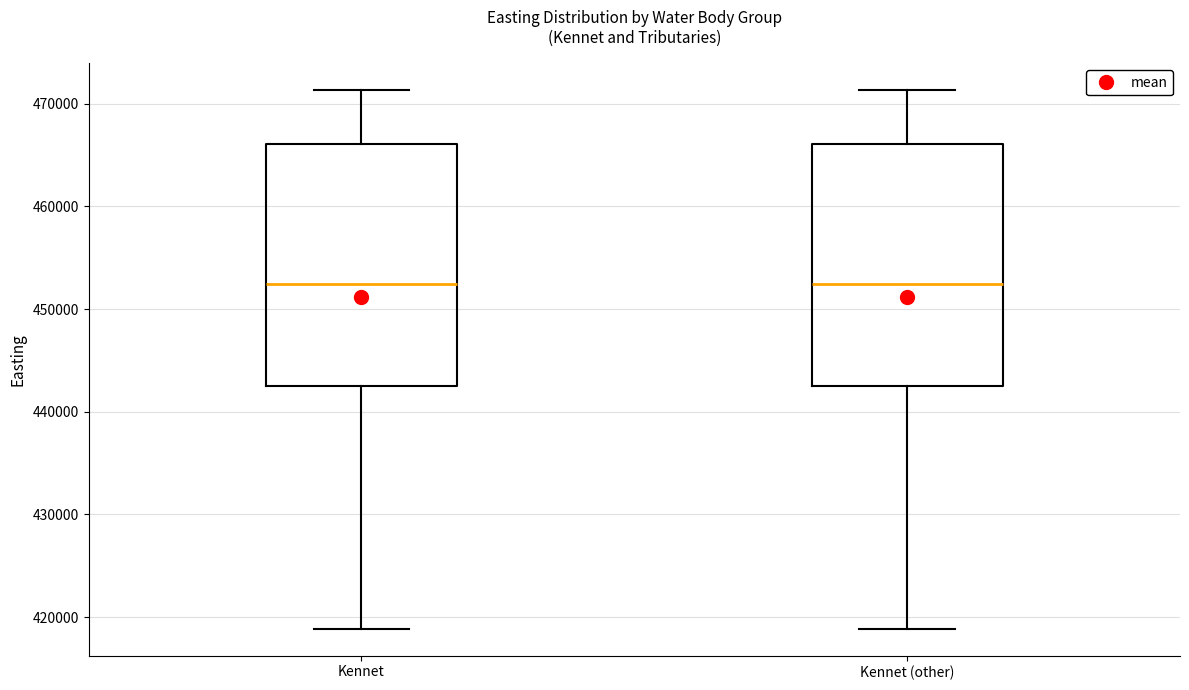

Reading left to right, transcribe this box plot: for each box, give where its median line is, the range the box spans, and where its two whiskers end, as read against the y-axis. The values are not printed on the chart, so give them approximately, as read against the axis.

Kennet: median 452000, box 442000 to 466000, whiskers 419000 to 471000
Kennet (other): median 452000, box 442000 to 466000, whiskers 419000 to 471000